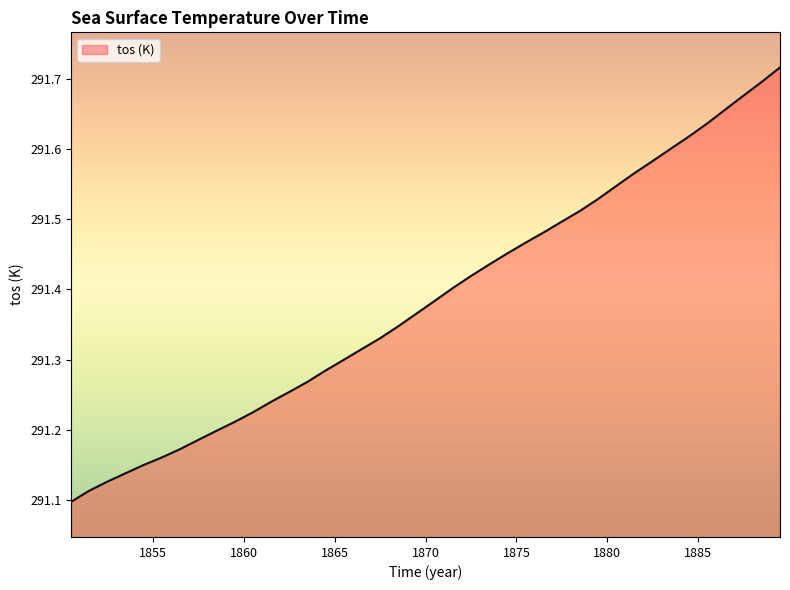

Count the values in the range 291 to 292.

40